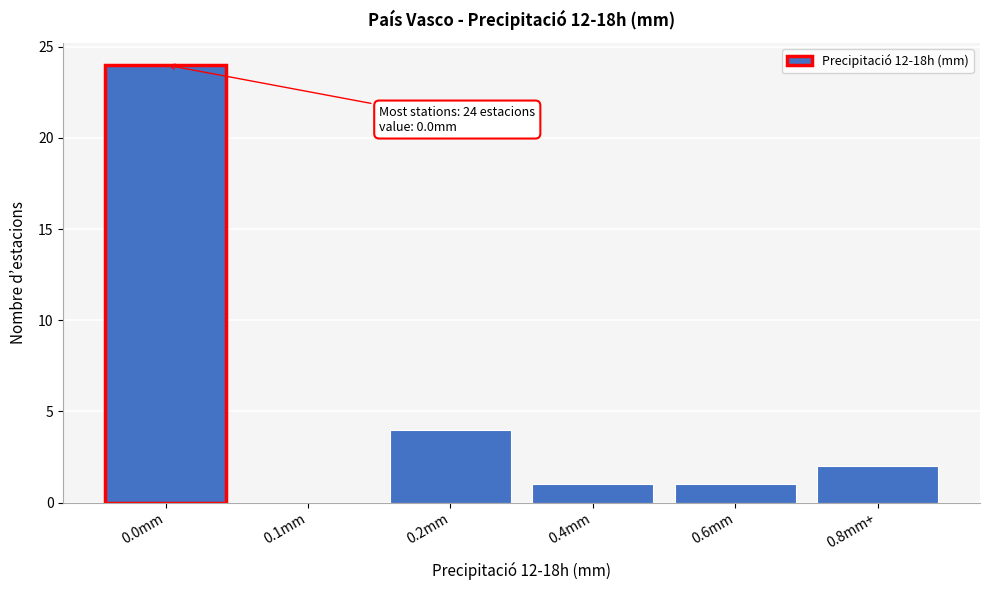

What is the change in value from 0.1mm to 0.4mm?

+1